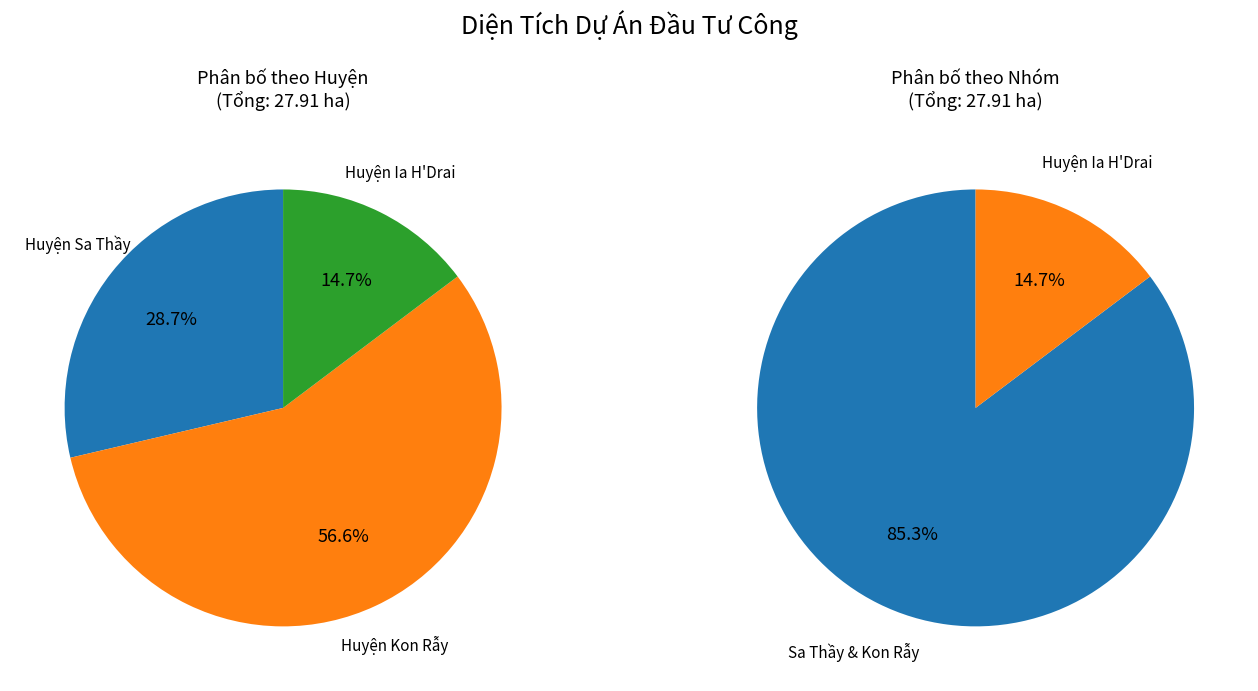

Which category has the biggest portion of the pie?

Huyện Kon Rẫy